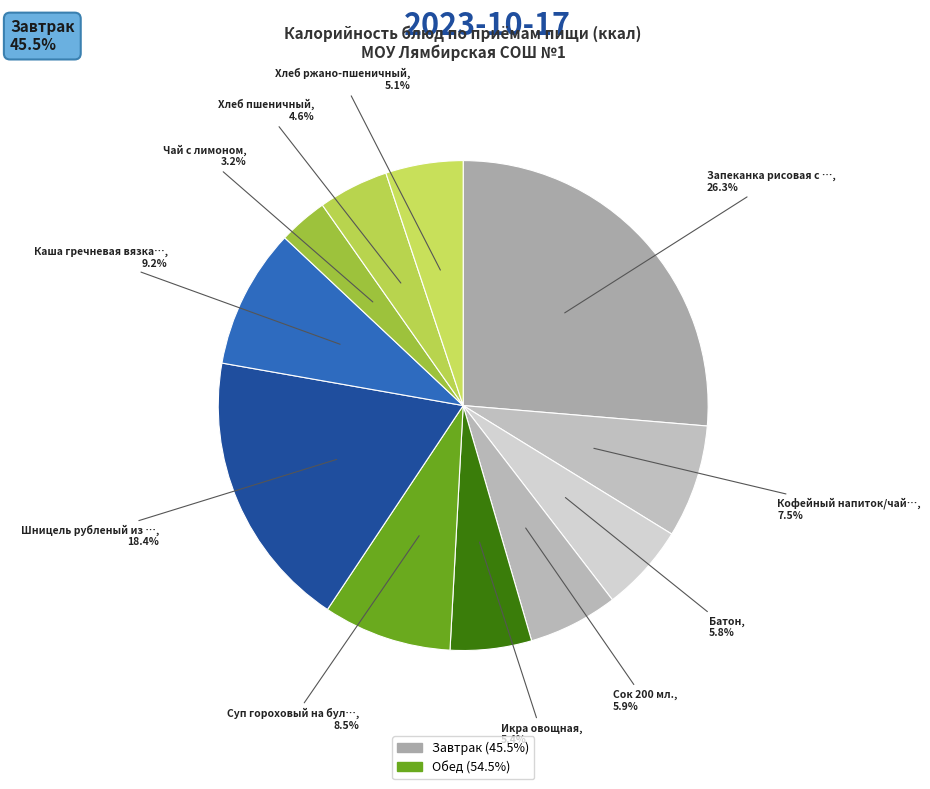

Count the number of slices in the pie.

11